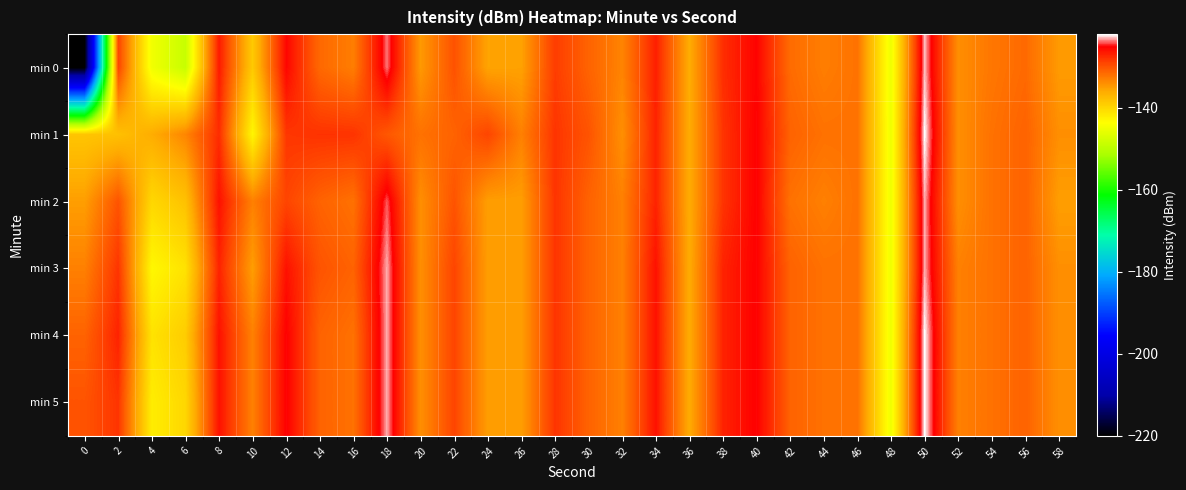

Reading left to right, what are all the values shown in this chart?

min 0: 0=-220.5	2=-129.0	4=-144.8	6=-148.7	8=-126.5	10=-138.7	12=-125.4	14=-131.4	16=-132.8	18=-123.7	20=-134.7	22=-129.9	24=-135.4	26=-135.2	28=-128.5	30=-131.1	32=-133.2	34=-126.7	36=-136.1	38=-127.6	40=-125.1	42=-131.6	44=-132.9	46=-132.0	48=-145.1	50=-122.8	52=-134.0	54=-132.3	56=-131.5	58=-134.8
min 1: 0=-138.3	2=-137.9	4=-136.1	6=-133.4	8=-127.5	10=-142.9	12=-128.1	14=-127.9	16=-127.9	18=-130.2	20=-132.0	22=-131.0	24=-129.0	26=-133.0	28=-128.0	30=-130.0	32=-134.0	34=-127.0	36=-136.0	38=-128.0	40=-125.0	42=-131.0	44=-132.0	46=-132.0	48=-145.0	50=-122.0	52=-134.0	54=-132.0	56=-131.0	58=-134.0
min 2: 0=-135.0	2=-130.0	4=-140.0	6=-138.0	8=-126.0	10=-133.0	12=-129.0	14=-131.0	16=-132.0	18=-124.0	20=-134.0	22=-130.0	24=-135.0	26=-135.0	28=-128.0	30=-131.0	32=-133.0	34=-127.0	36=-136.0	38=-128.0	40=-125.0	42=-132.0	44=-133.0	46=-132.0	48=-145.0	50=-123.0	52=-134.0	54=-132.0	56=-131.0	58=-135.0
min 3: 0=-133.0	2=-128.0	4=-143.0	6=-141.0	8=-127.0	10=-135.0	12=-126.0	14=-130.0	16=-131.0	18=-123.0	20=-134.0	22=-129.0	24=-135.0	26=-135.0	28=-128.0	30=-131.0	32=-133.0	34=-126.0	36=-136.0	38=-127.0	40=-125.0	42=-131.0	44=-132.0	46=-132.0	48=-145.0	50=-123.0	52=-133.0	54=-132.0	56=-131.0	58=-134.0
min 4: 0=-131.0	2=-127.0	4=-141.0	6=-139.0	8=-126.0	10=-133.0	12=-125.0	14=-131.0	16=-132.0	18=-123.0	20=-134.0	22=-129.0	24=-135.0	26=-135.0	28=-128.0	30=-131.0	32=-133.0	34=-126.0	36=-136.0	38=-127.0	40=-125.0	42=-131.0	44=-132.0	46=-132.0	48=-145.0	50=-122.0	52=-133.0	54=-132.0	56=-131.0	58=-134.0
min 5: 0=-130.0	2=-128.0	4=-142.0	6=-140.0	8=-126.0	10=-133.0	12=-125.0	14=-131.0	16=-132.0	18=-123.0	20=-134.0	22=-129.0	24=-135.0	26=-135.0	28=-128.0	30=-131.0	32=-133.0	34=-126.0	36=-136.0	38=-127.0	40=-125.0	42=-131.0	44=-132.0	46=-132.0	48=-145.0	50=-122.0	52=-133.0	54=-132.0	56=-131.0	58=-134.0